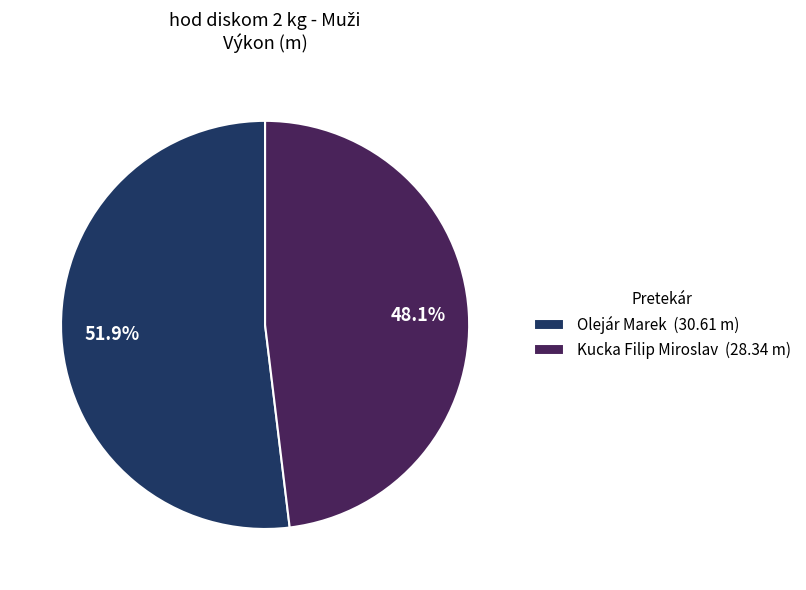

Which category accounts for the majority?

Olejár Marek